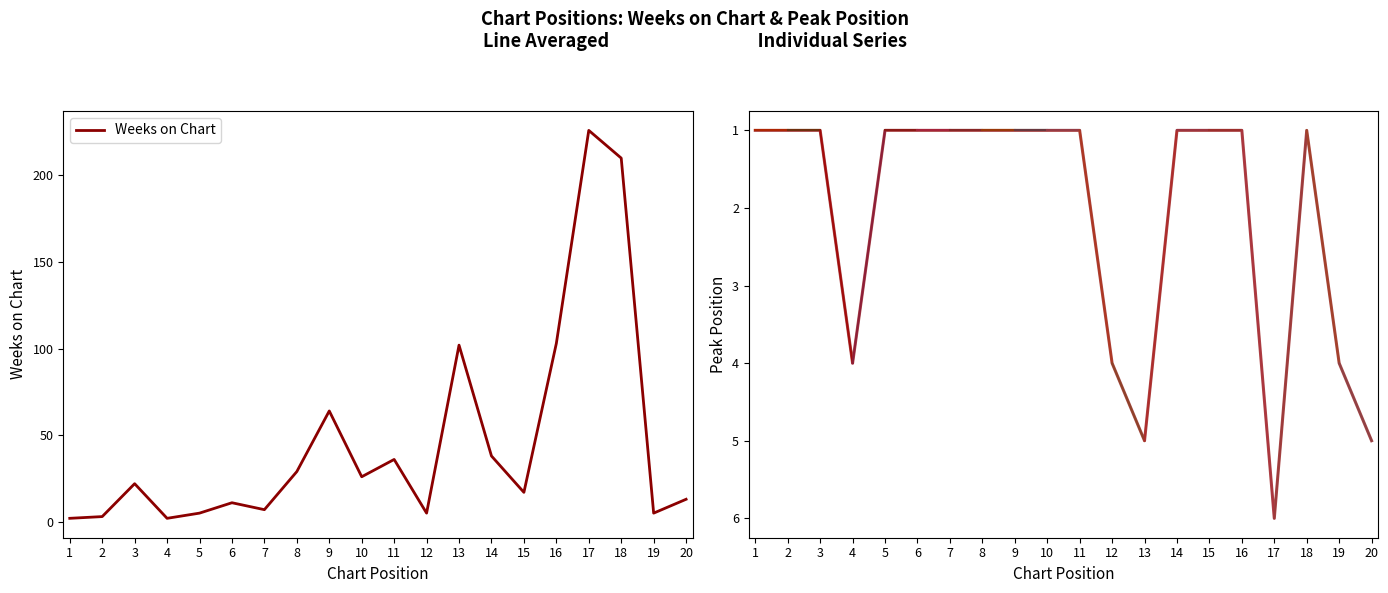

The Pico series shows 2 at 1. True or false?

False